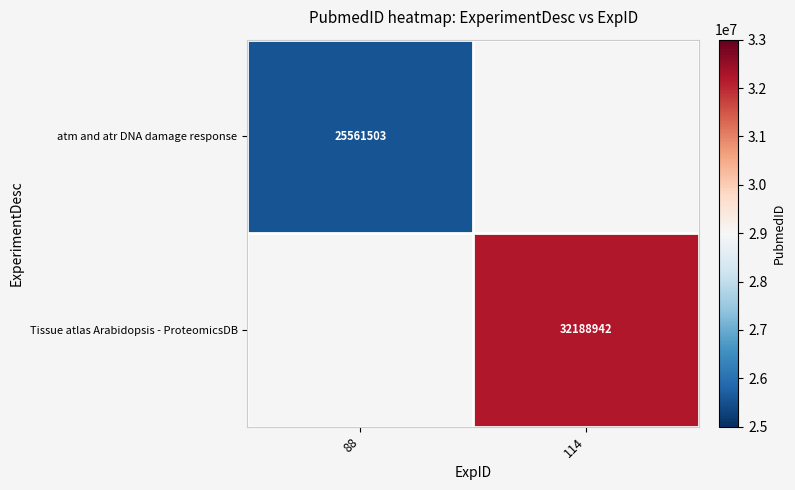

Is it true that atm and atr DNA damage response equals 25561503 at 88?

True